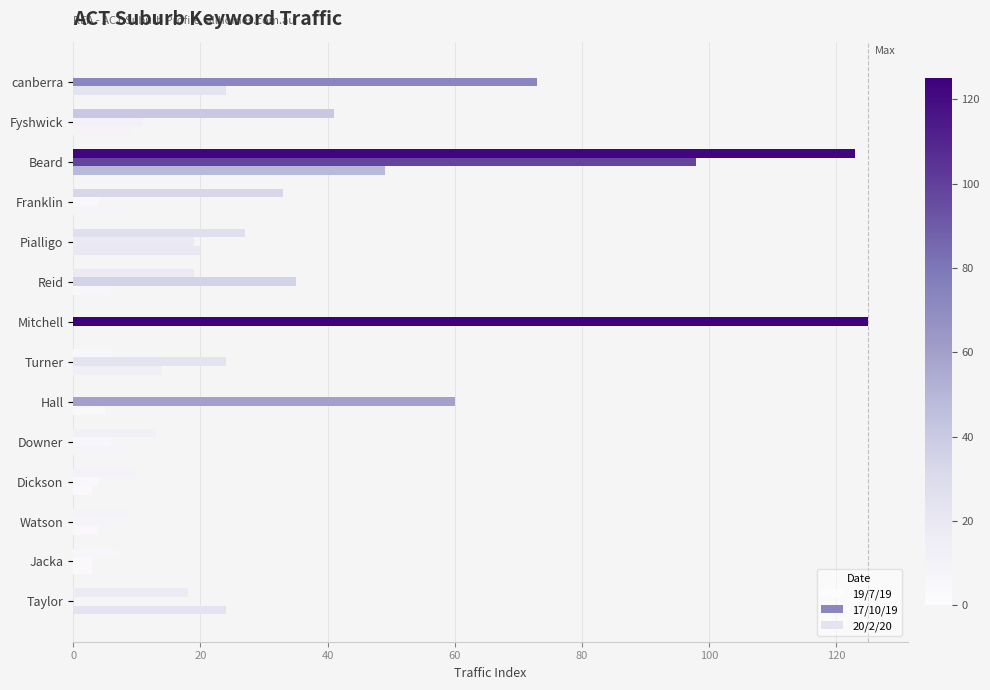

What is the sum of all 19/7/19 values?

306